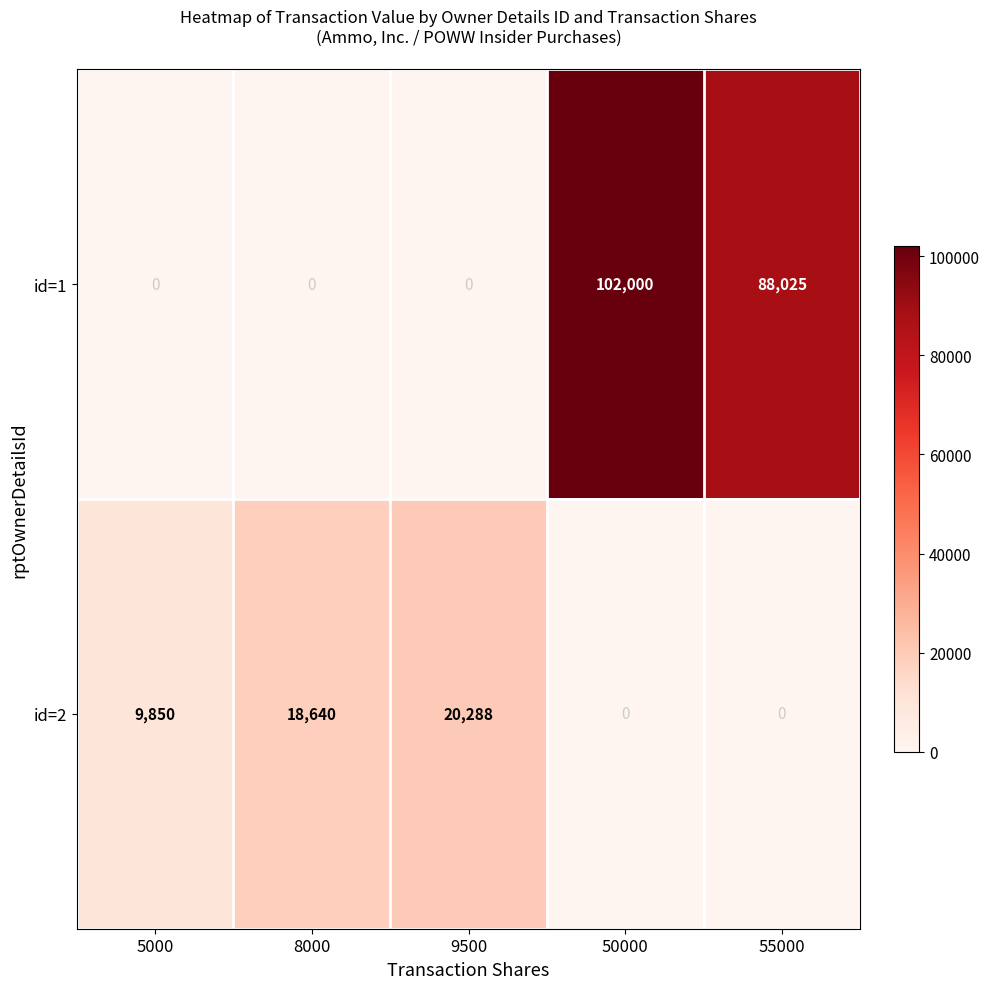

The id=1 series shows 30397 at 50000. True or false?

False